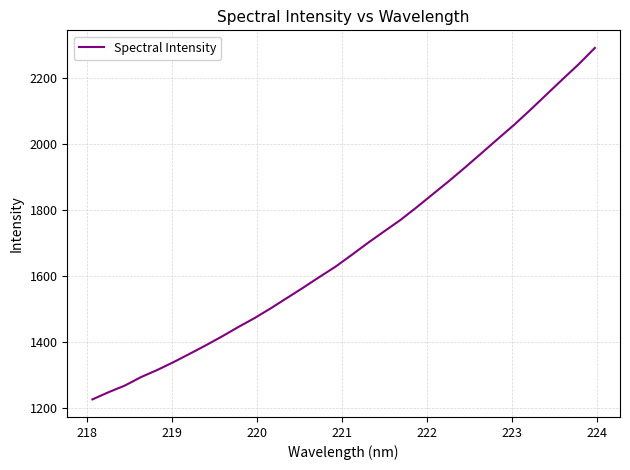

True or false: the data has more than 0 interior local peaks.

False